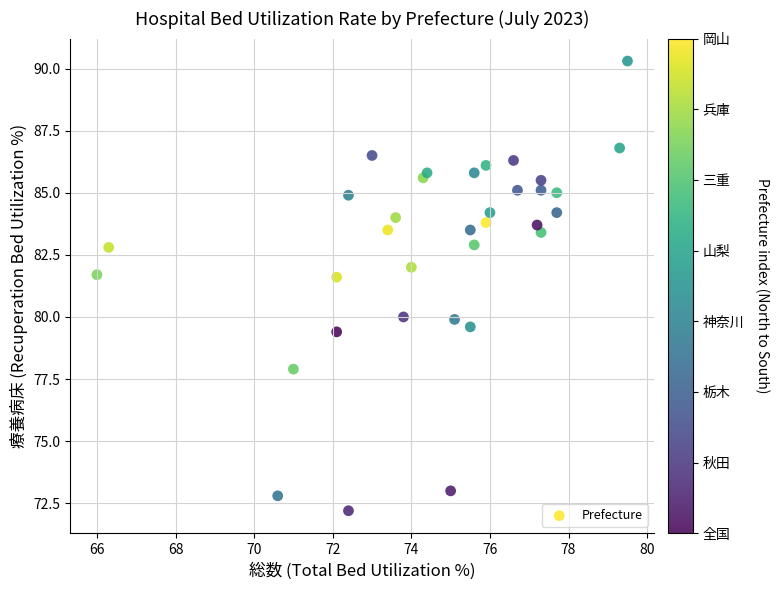

What is the range of X values (max minus min)?

13.5